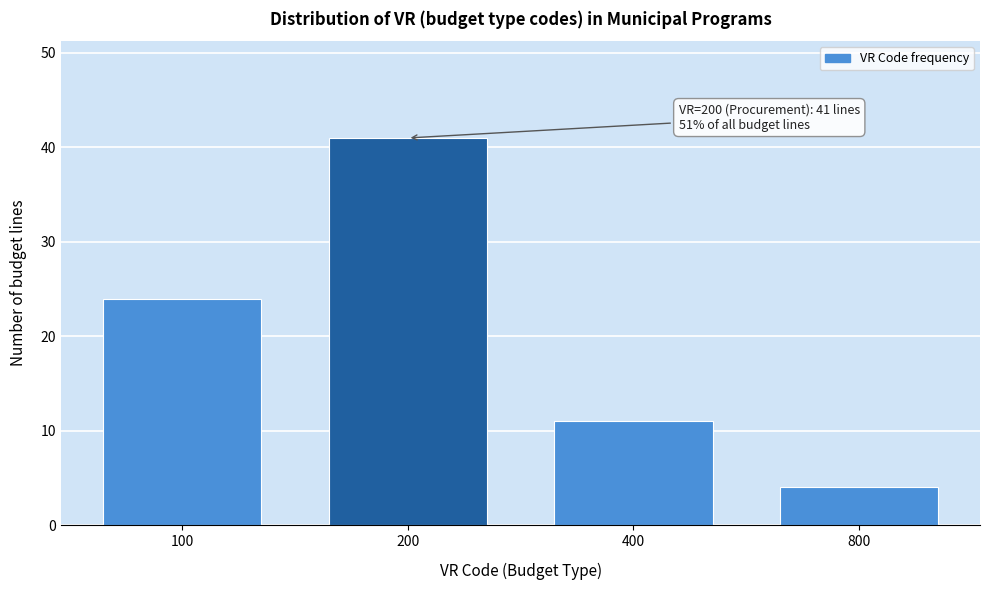

Reading right to left, transcribe all the data shown in this chart.

4	11	41	24